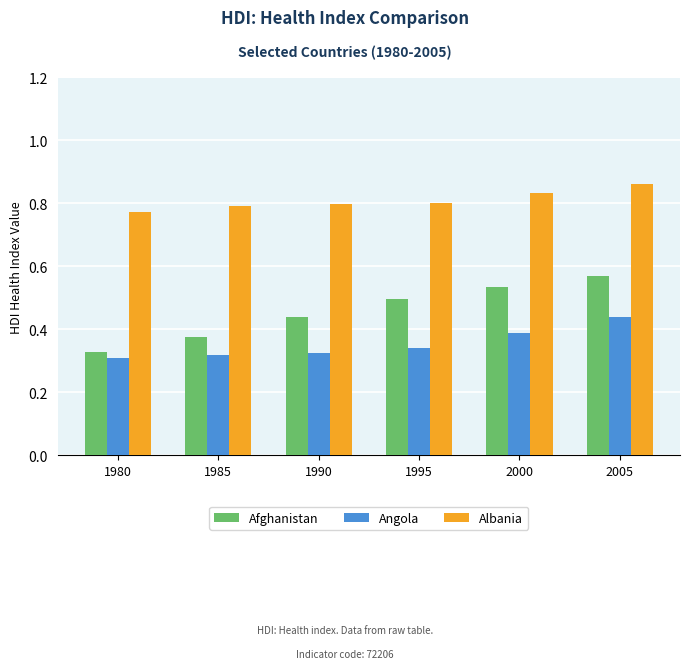

List the series in order of their overall mean, highest first.

Albania, Afghanistan, Angola